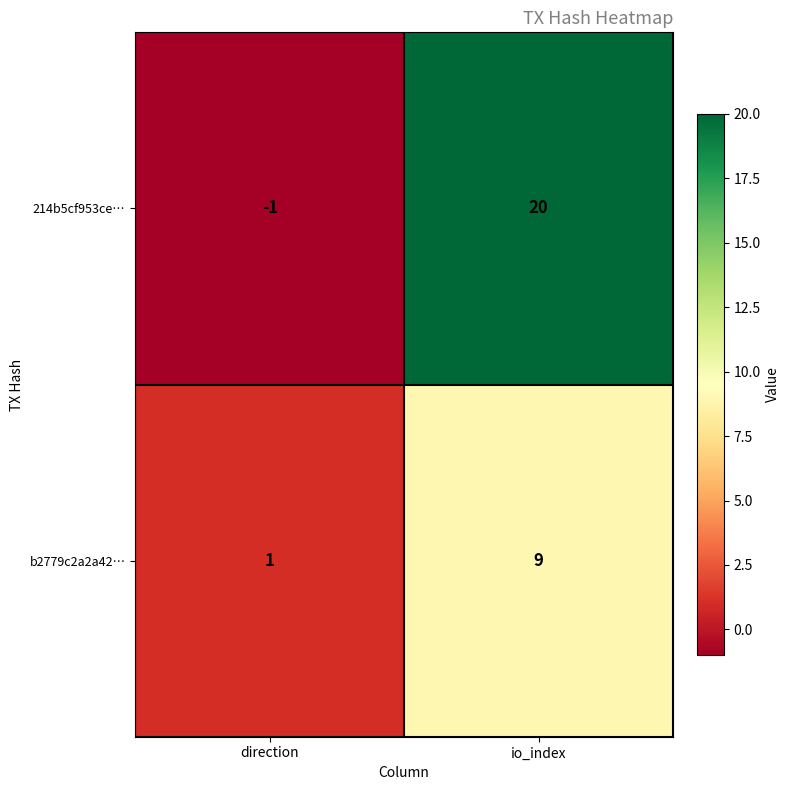

What is the total value across all series at io_index?

29